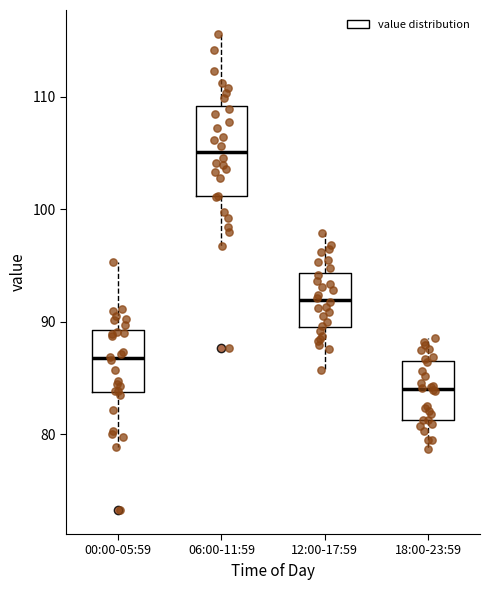

Reading left to right, read every box against the y-axis: the position of its median line, the range the box covers, and the ends of its whiskers. The values are not printed on the chart, so give them approximately, as read against the axis.

00:00-05:59: median 87, box 84 to 89, whiskers 79 to 95
06:00-11:59: median 105, box 101 to 109, whiskers 97 to 116
12:00-17:59: median 92, box 90 to 94, whiskers 86 to 98
18:00-23:59: median 84, box 81 to 86, whiskers 79 to 89